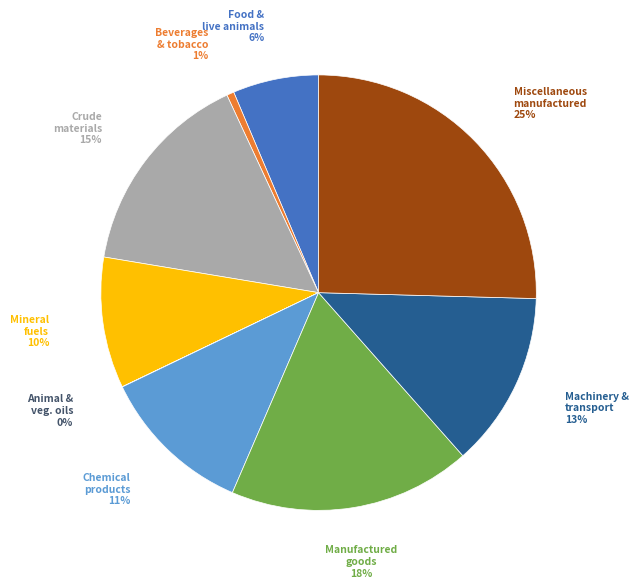

What percentage is the Manufactured goods slice, to the nearest percent?

18%